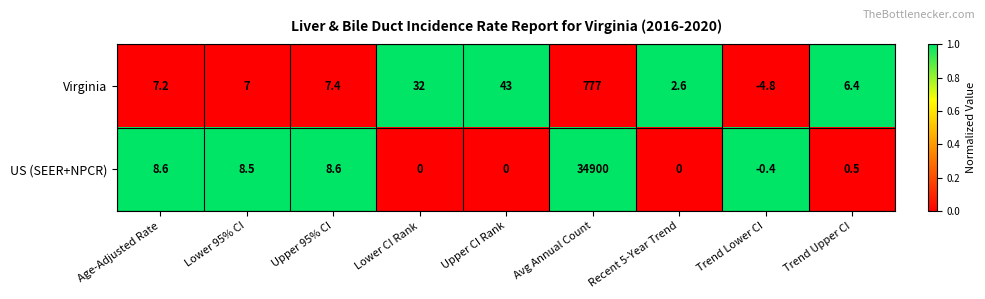

Which series has the largest total across all categories?

US (SEER+NPCR)